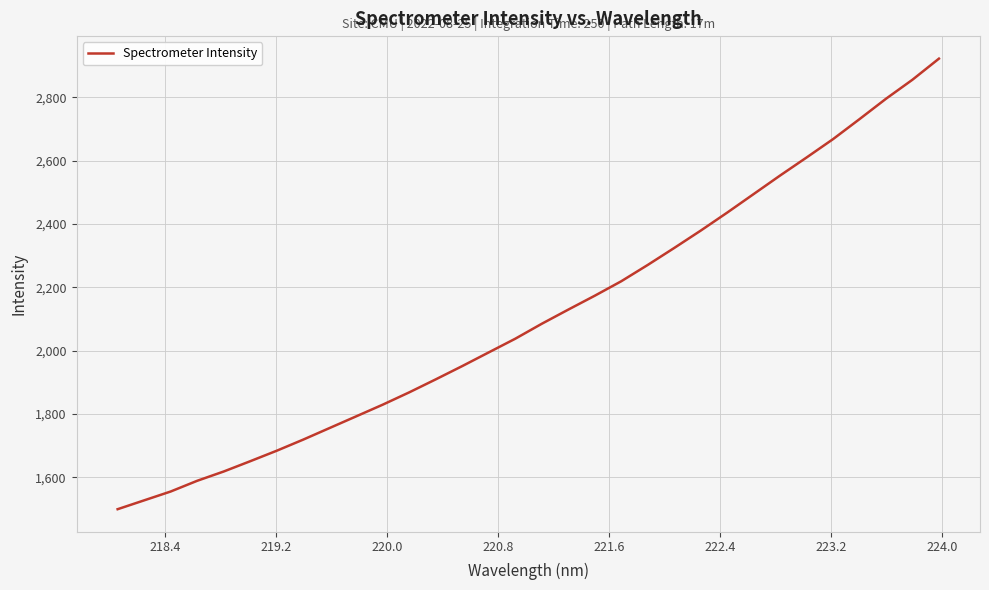

Does the chart display data point markers on the line(s)?

No